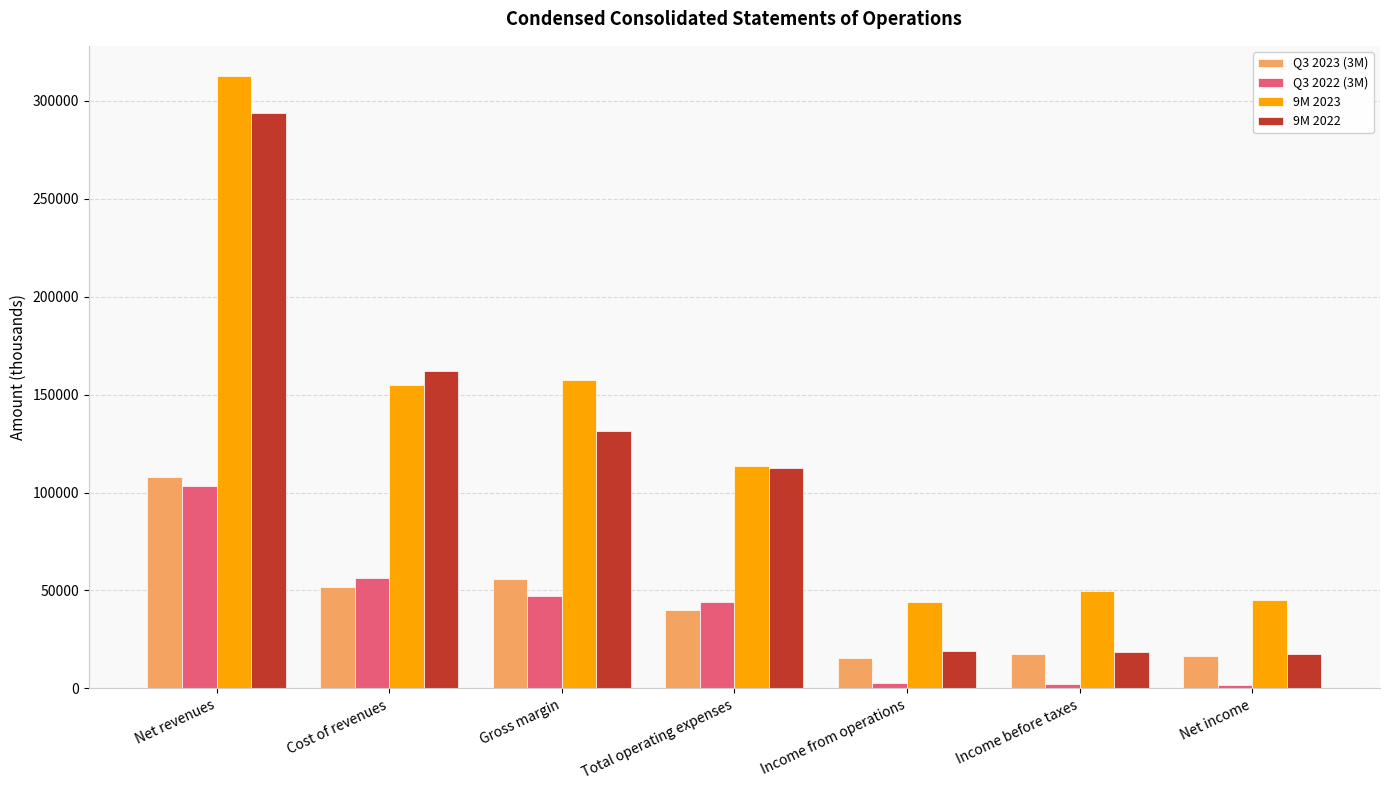

Which series changed the most between Net revenues and Gross margin?

9M 2022